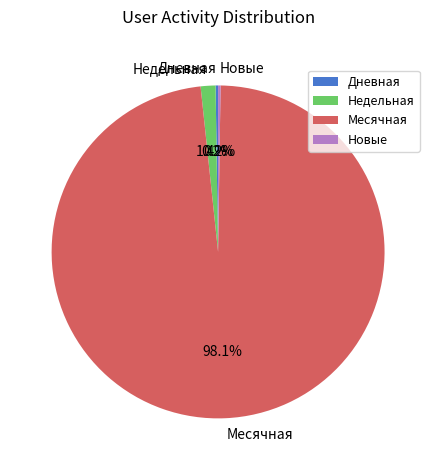

Does Недельная account for over 50% of the chart?

No